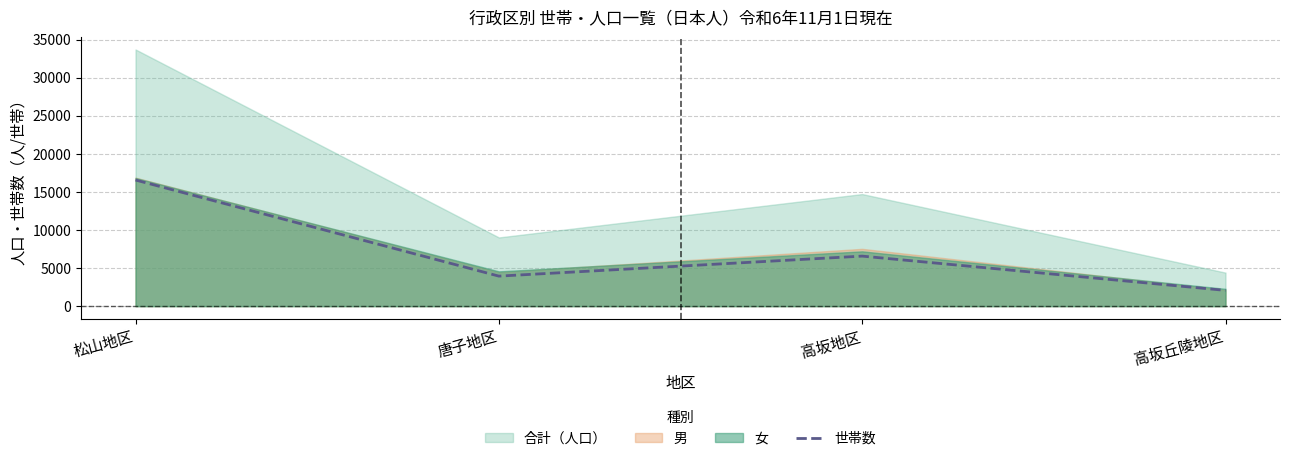

Rank the categories by value from highest to lowest.

松山地区, 高坂地区, 唐子地区, 高坂丘陵地区